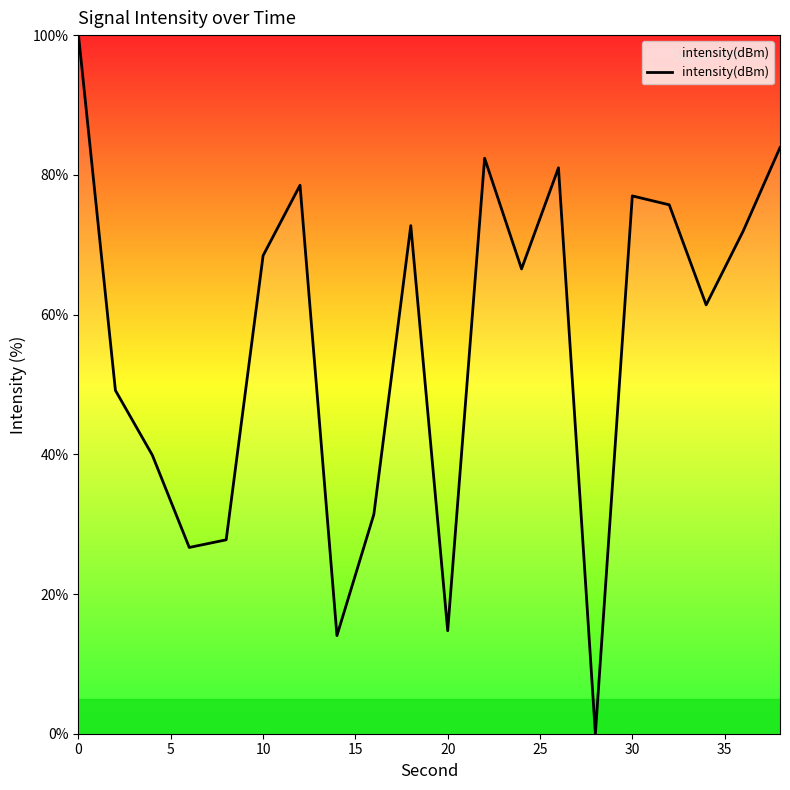

Does the chart have visible grid lines?

No